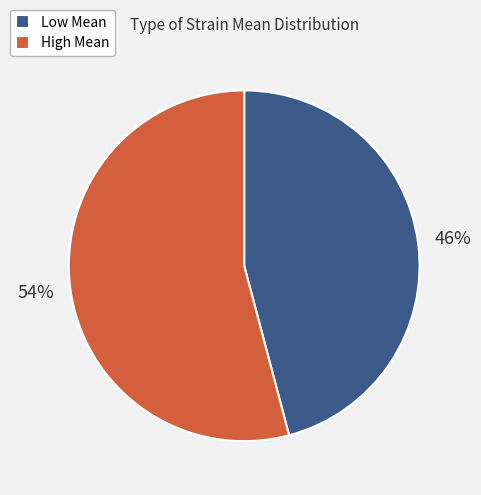

Count the number of slices in the pie.

2